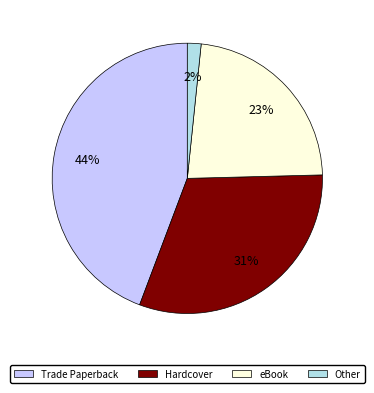

Combined, do Trade Paperback and eBook account for over 50%?

Yes